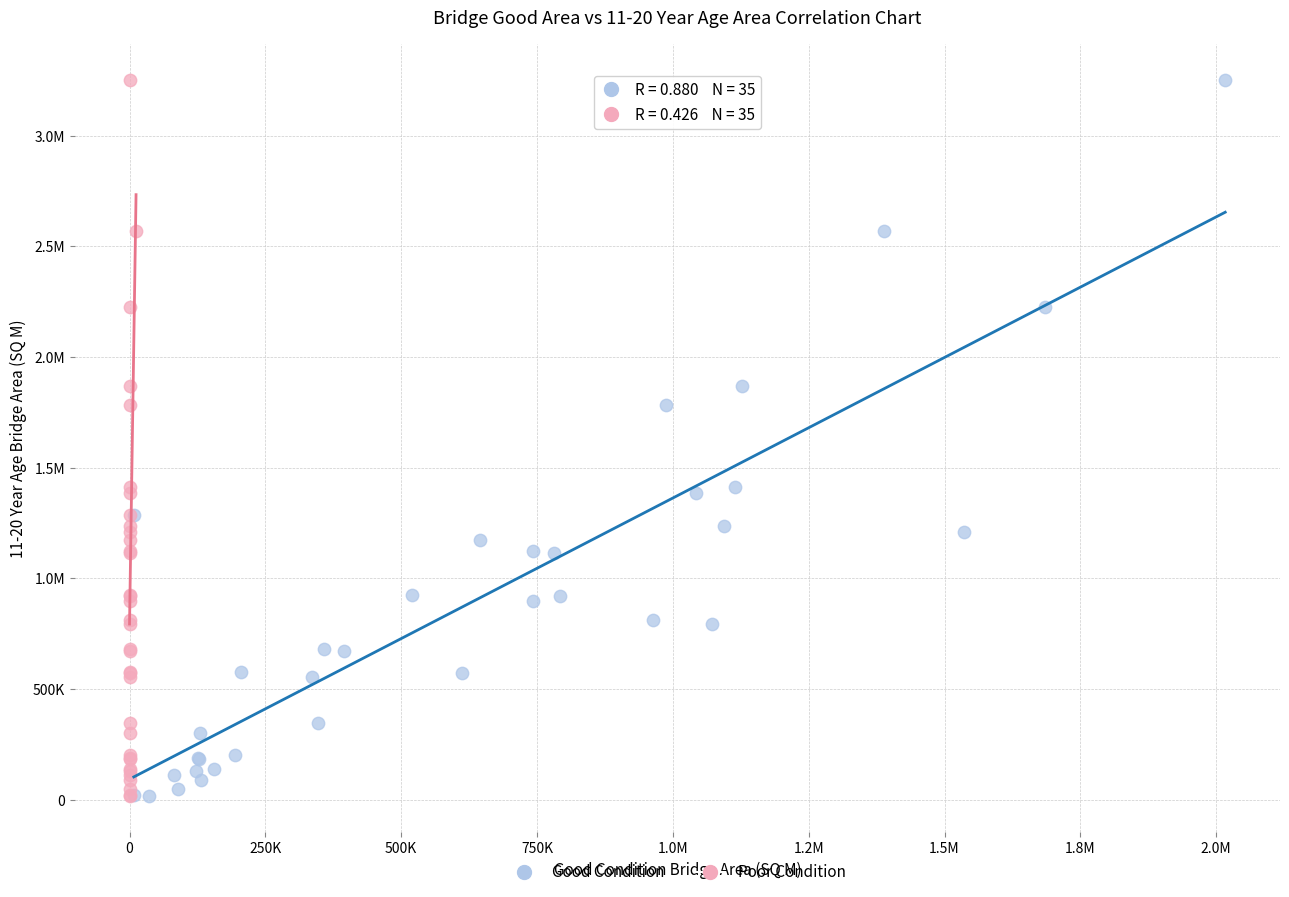

What are all the series names shown in the legend?

Good Condition, Poor Condition